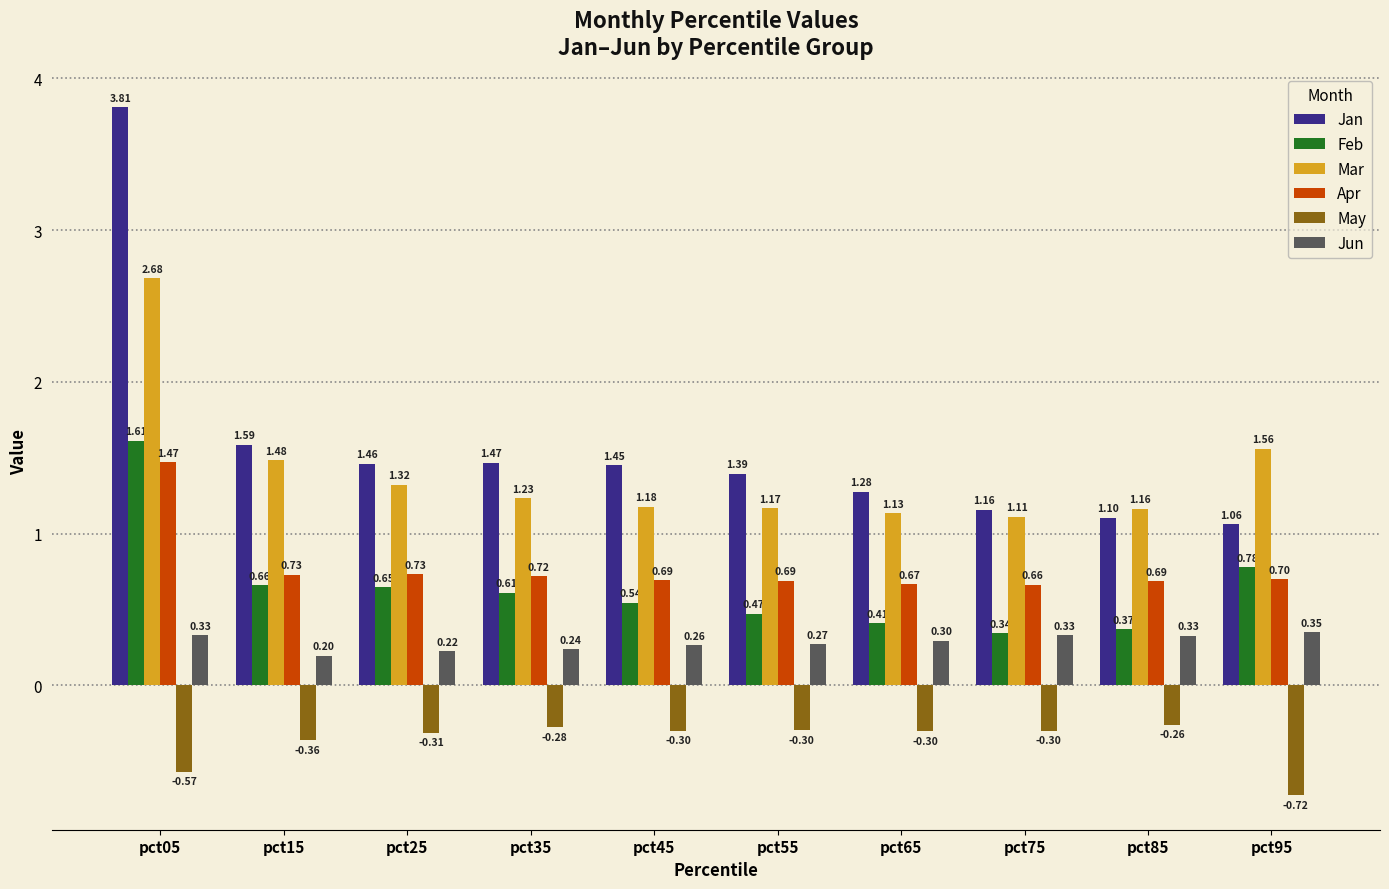

What is the value of the Apr bar at the 2nd from the left?

0.7